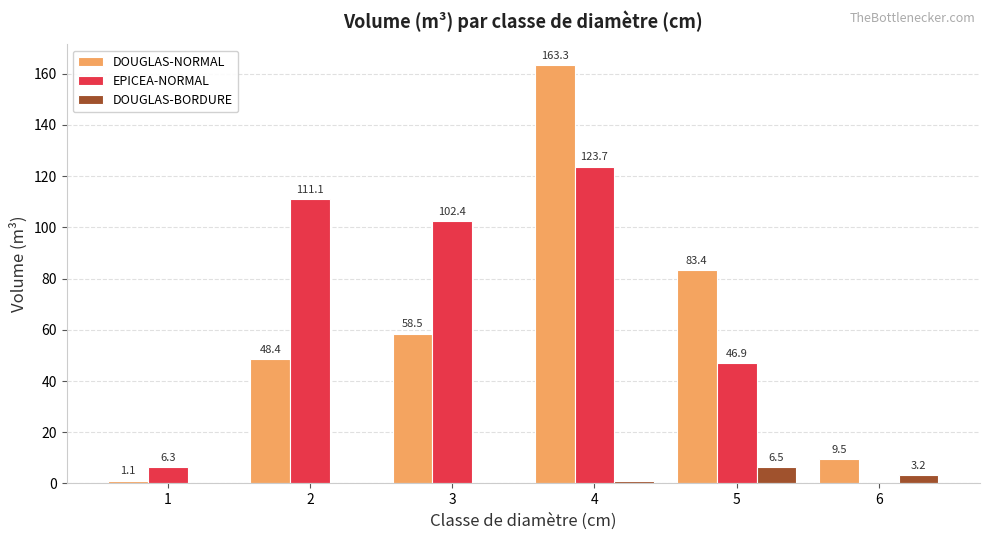

Count the number of data series in this chart.

3